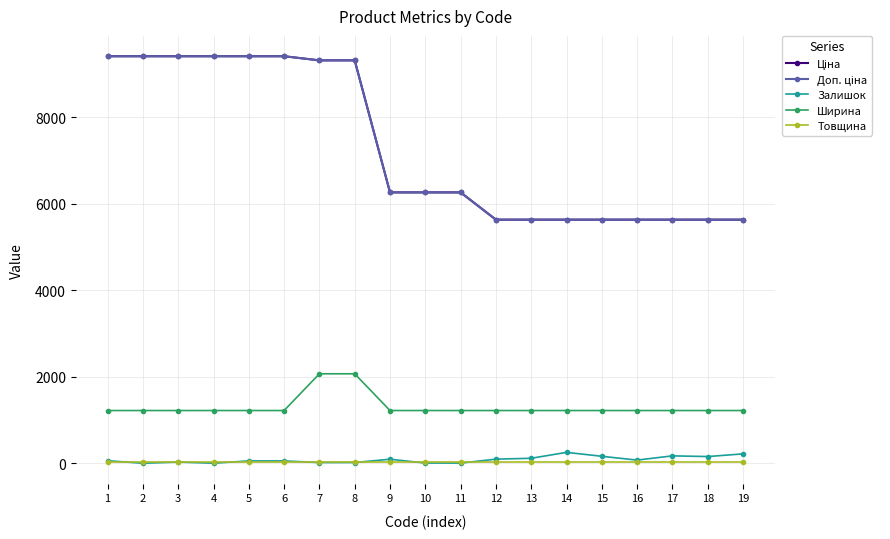

True or false: Ширина has a value of 253.8 at 4.

False